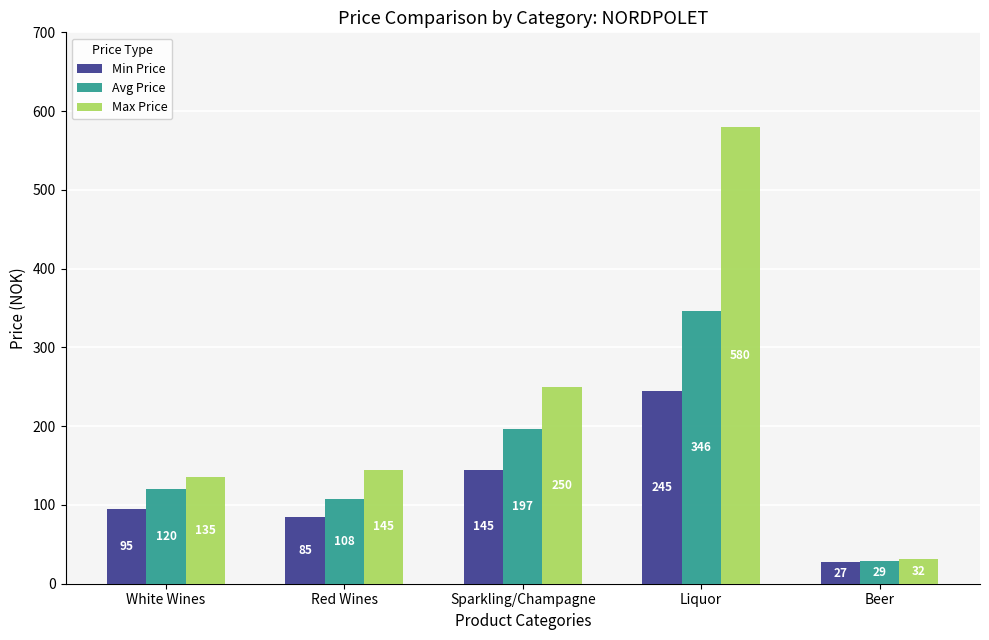

What position from the right is Red Wines?

4